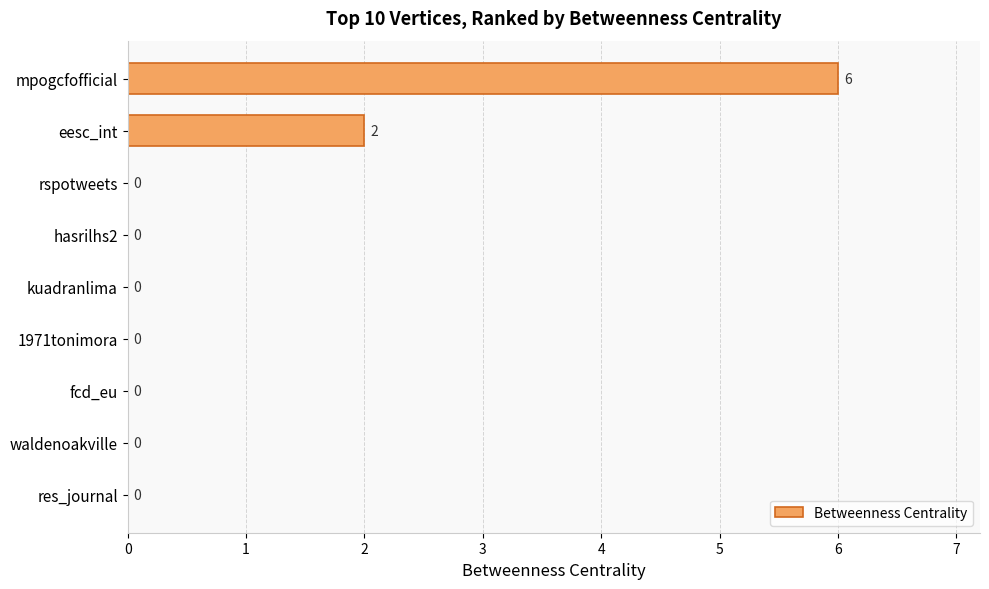

Are the bars horizontal?

Yes